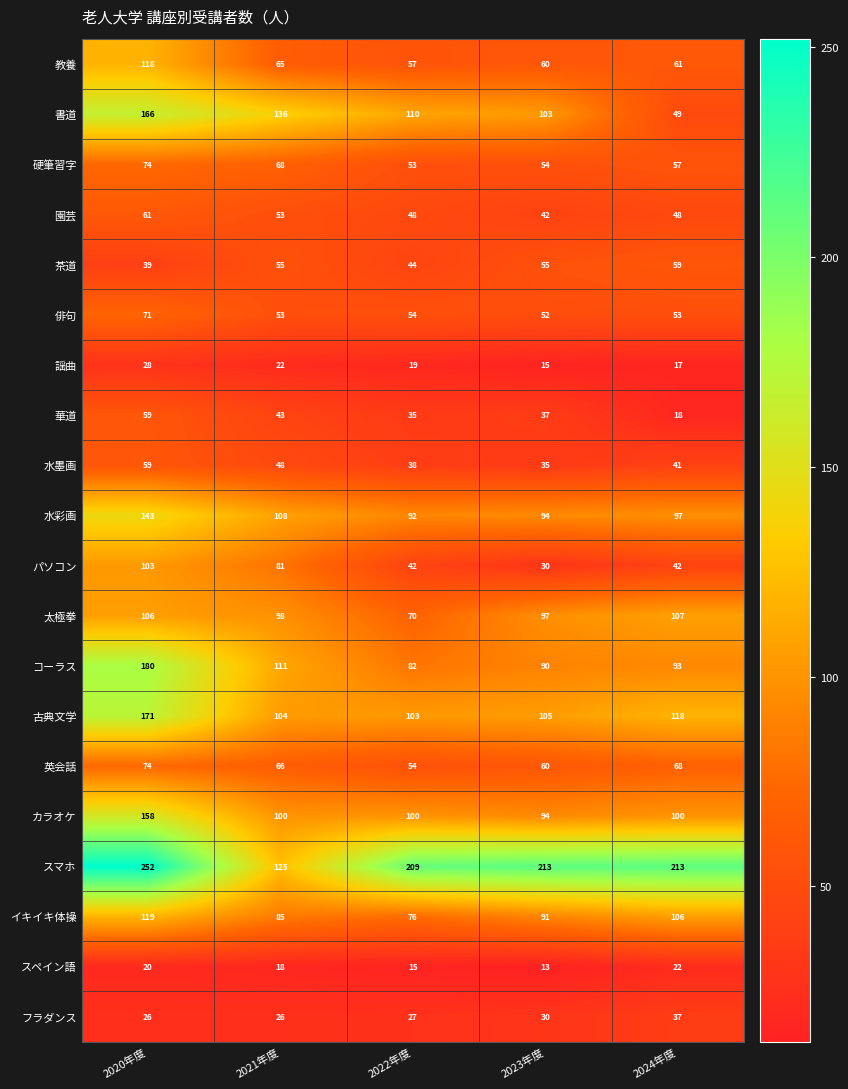

What is the spread (max minus min) of values at 2024年度?

196